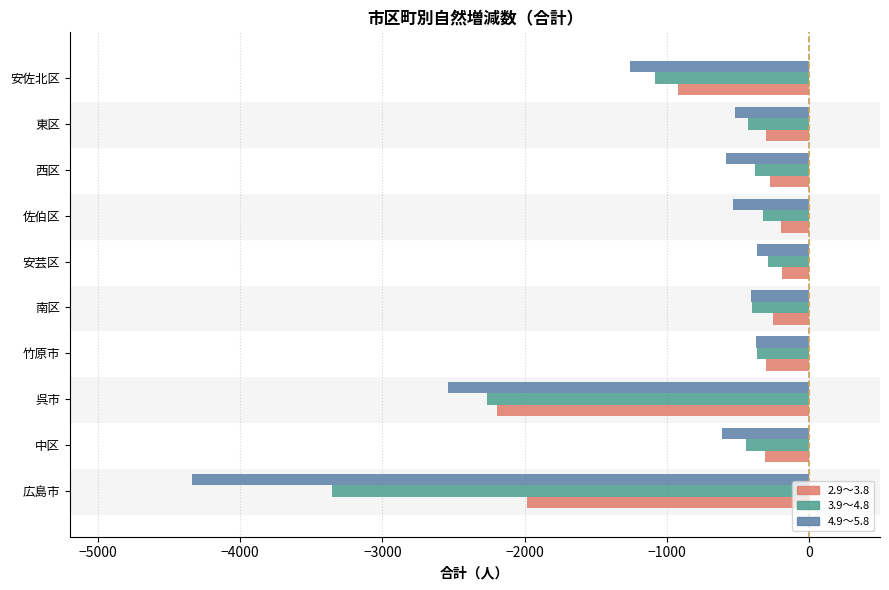

Is it true that 2.9～3.8 equals -378 at 安佐北区?

False